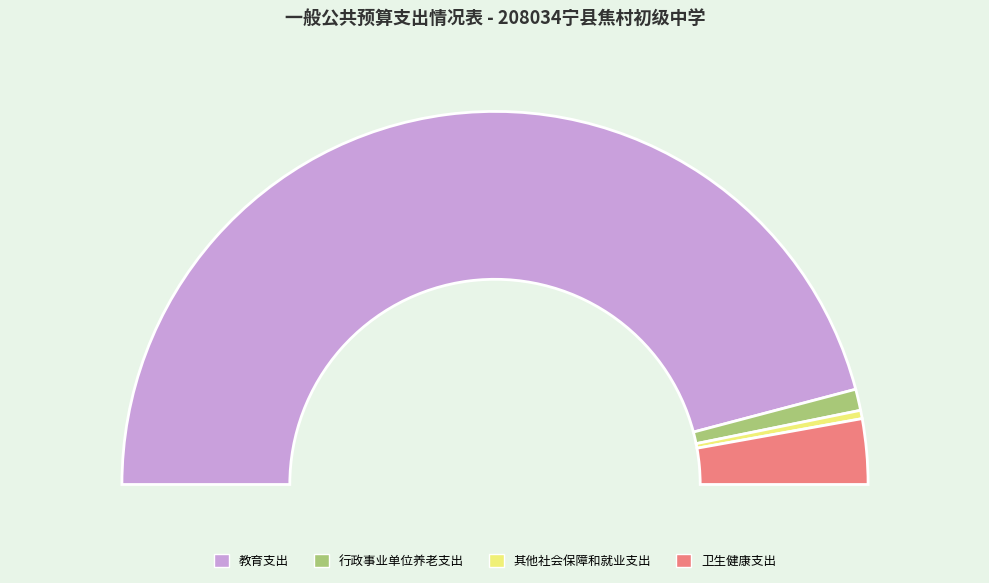

To the nearest percent, what portion does 教育支出 represent?

92%